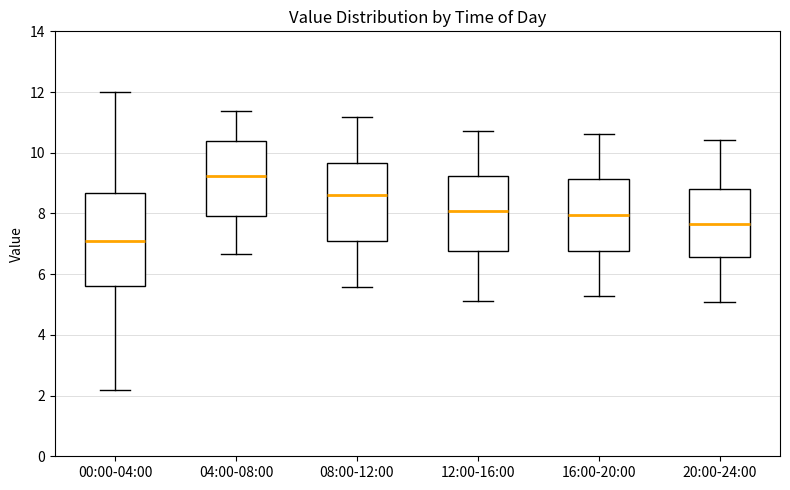

Reading left to right, read every box against the y-axis: the position of its median line, the range the box covers, and the ends of its whiskers. The values are not printed on the chart, so give them approximately, as read against the axis.

00:00-04:00: median 7.2, box 5.6 to 8.6, whiskers 2.2 to 12.0
04:00-08:00: median 9.2, box 8.0 to 10.4, whiskers 6.6 to 11.4
08:00-12:00: median 8.6, box 7.2 to 9.6, whiskers 5.6 to 11.2
12:00-16:00: median 8.0, box 6.8 to 9.2, whiskers 5.2 to 10.8
16:00-20:00: median 8.0, box 6.8 to 9.2, whiskers 5.2 to 10.6
20:00-24:00: median 7.6, box 6.6 to 8.8, whiskers 5.0 to 10.4